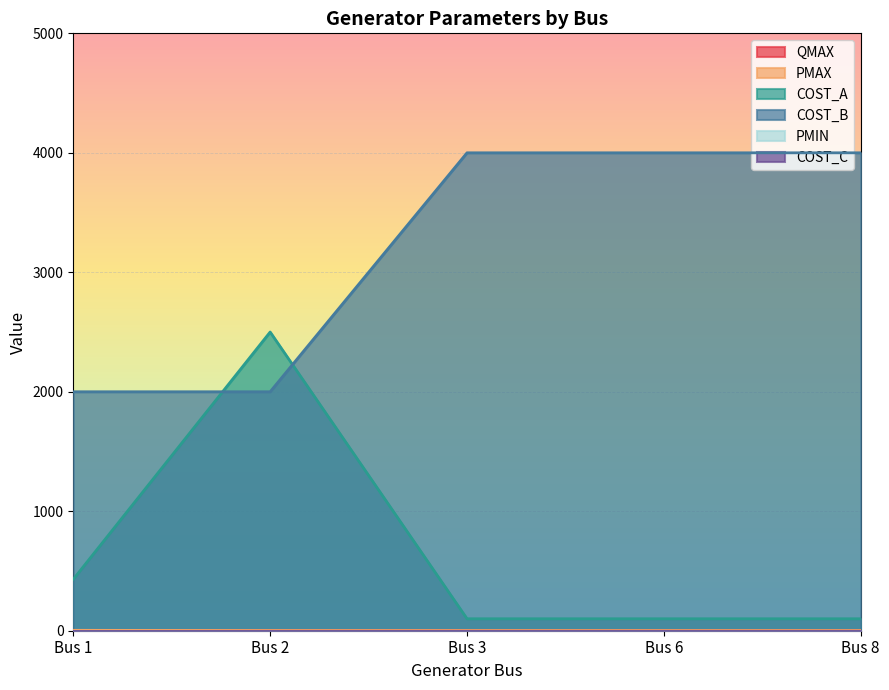

Is the value of QMAX at Bus 3 greater than the value of PMAX at Bus 1?

No